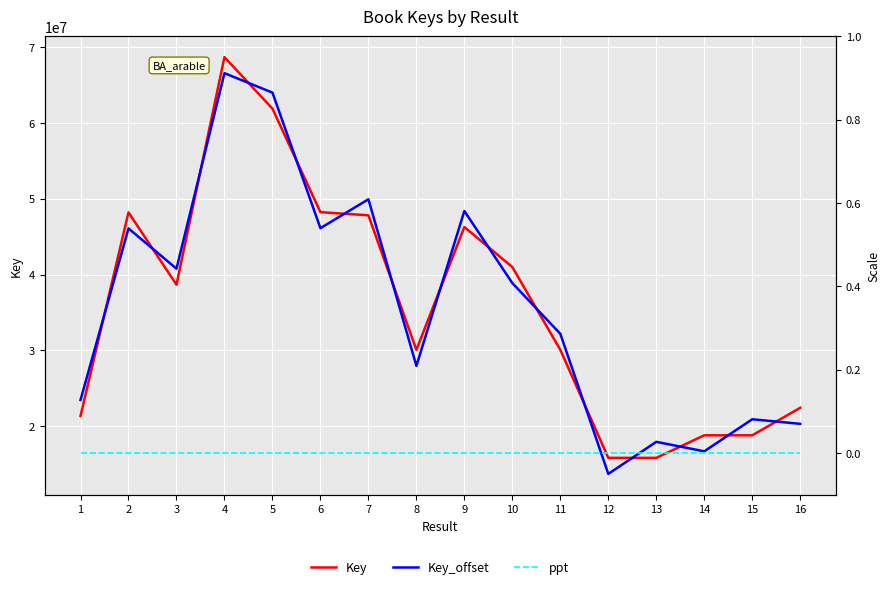

Which series ends up on top after the final intersection of Key_offset and Key?

Key